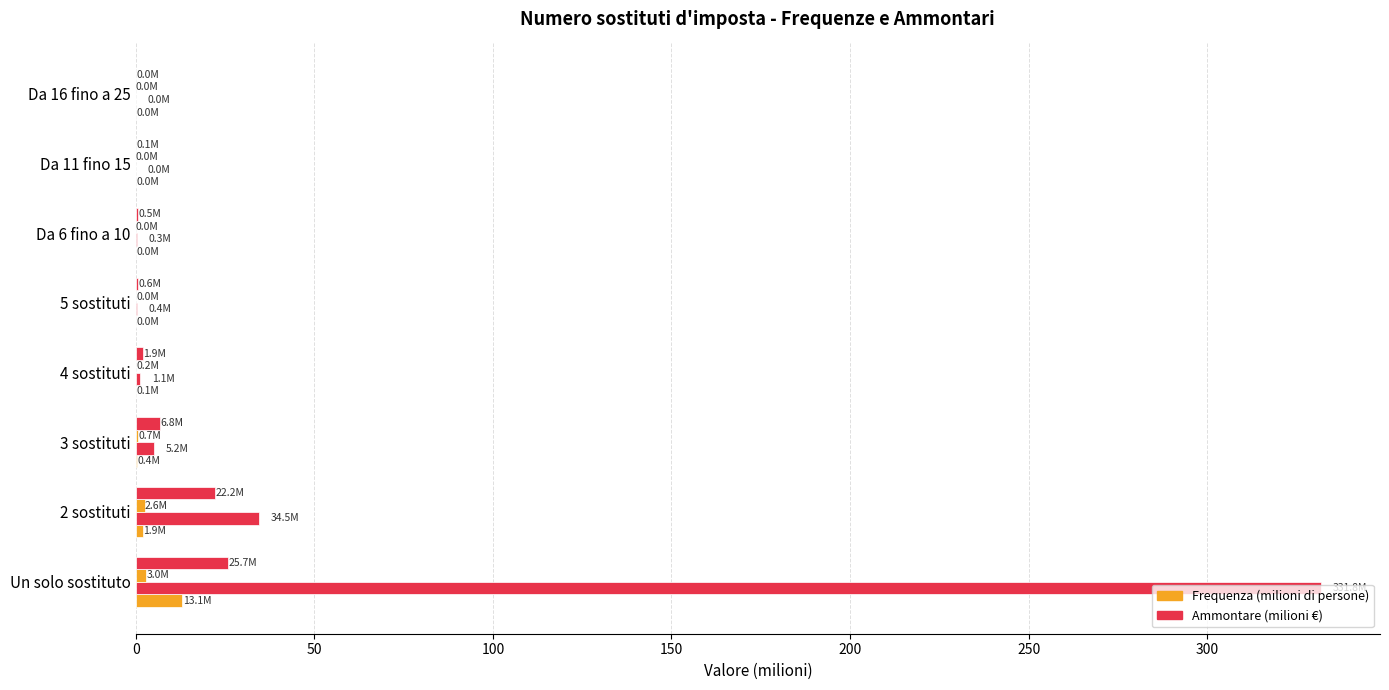

How many series are shown in this chart?

4